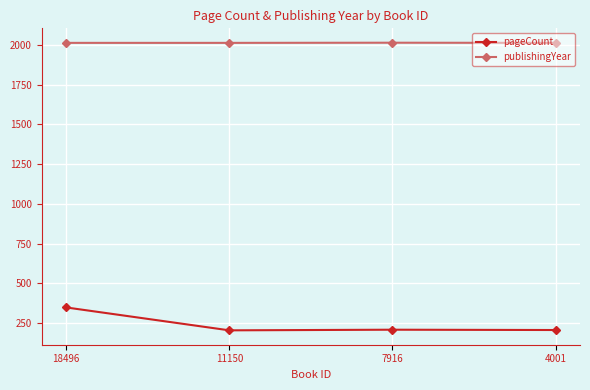

How many series are shown in this chart?

2